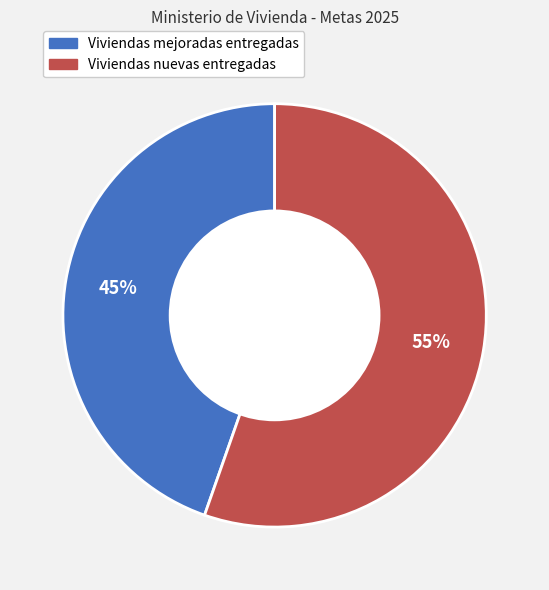

Between Viviendas mejoradas entregadas and Viviendas nuevas entregadas, which is larger?

Viviendas nuevas entregadas